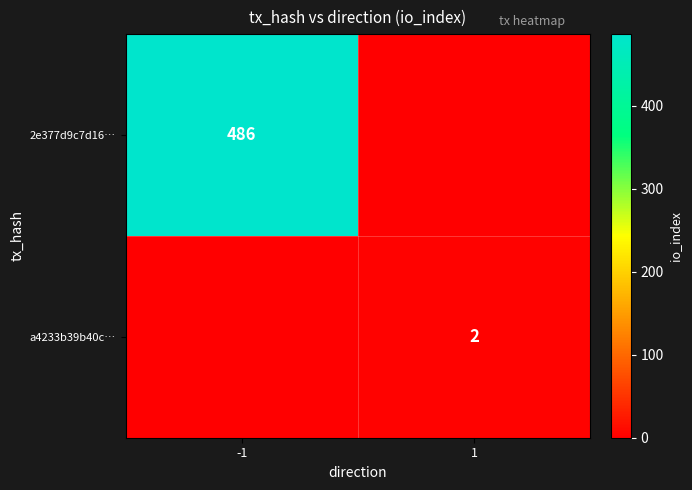

True or false: 2e377d9c7d16… has a value of 486 at -1.

True